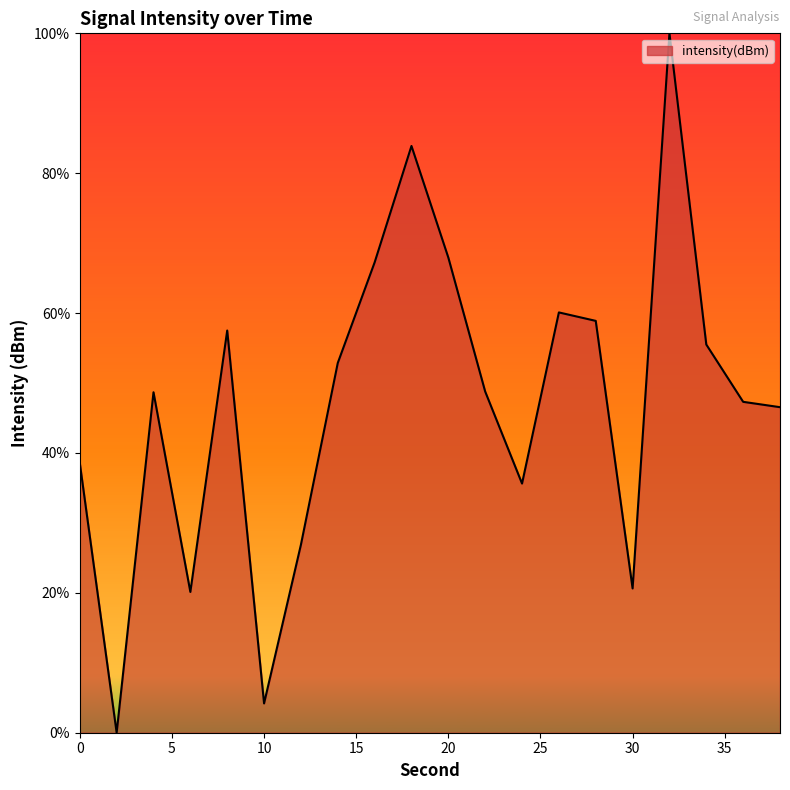

How many distinct data groups are displayed?

1